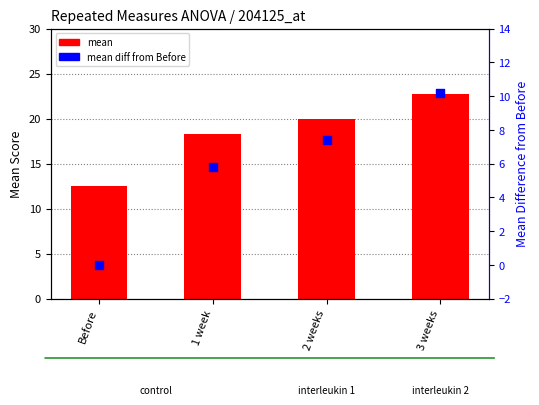

At which category is the sum across all series the highest?

3 weeks